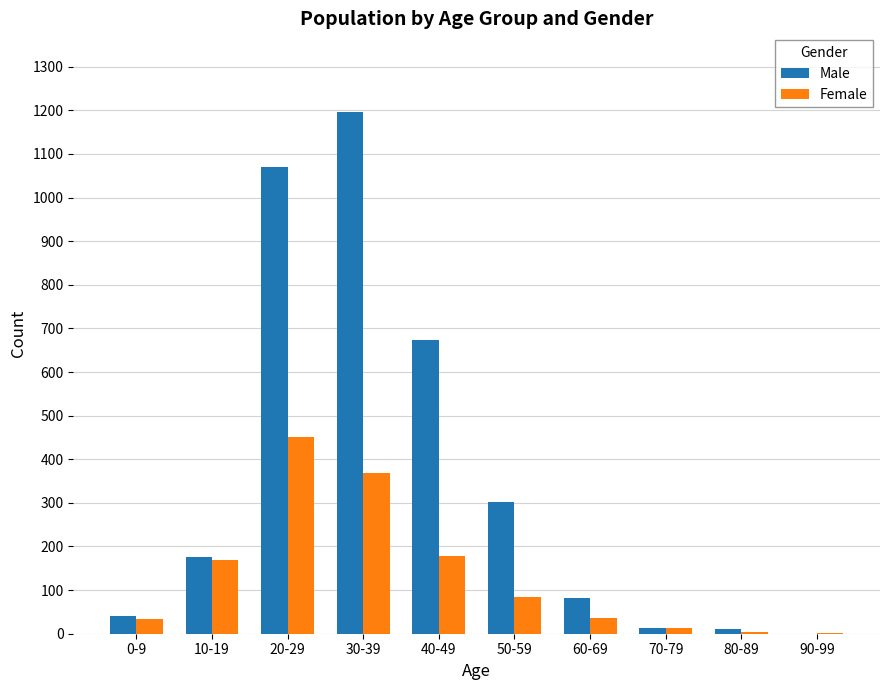

The Female series shows 369 at 30-39. True or false?

True